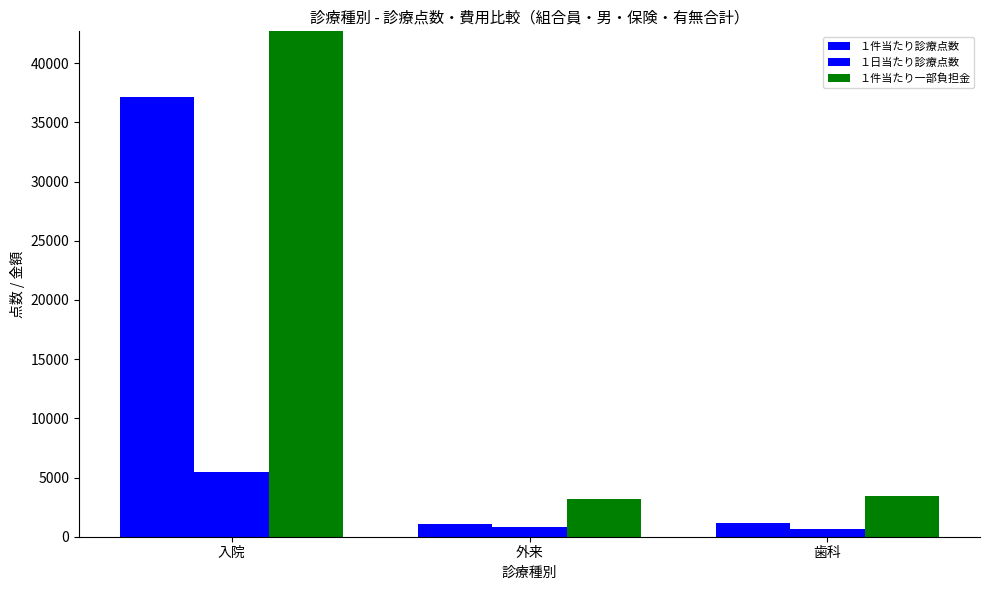

What is the minimum value for １日当たり診療点数?

675.7